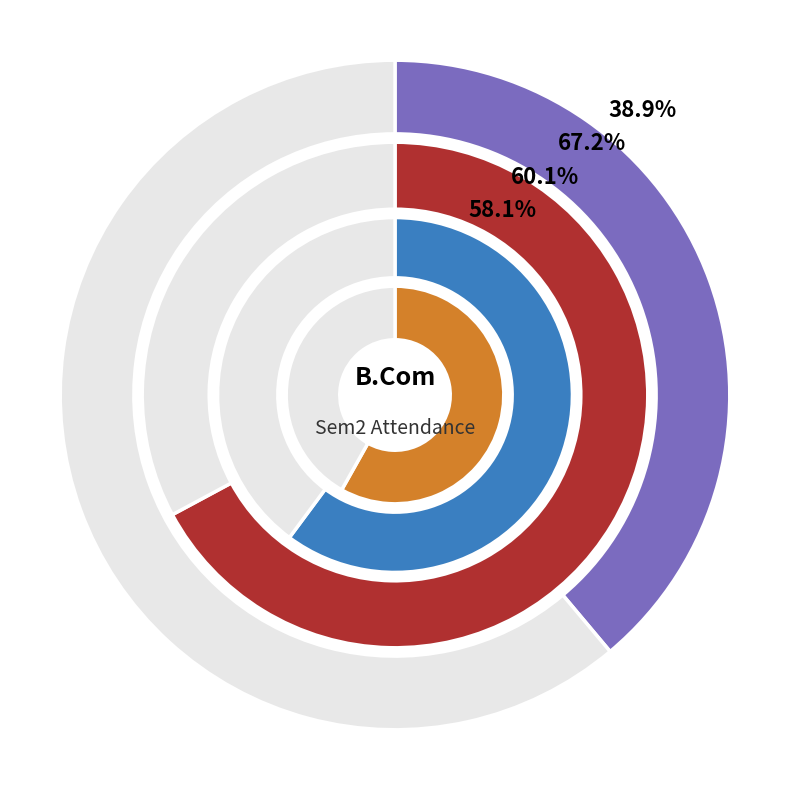

Which series has the widest spread of values?

CBCSSem2_CLaw